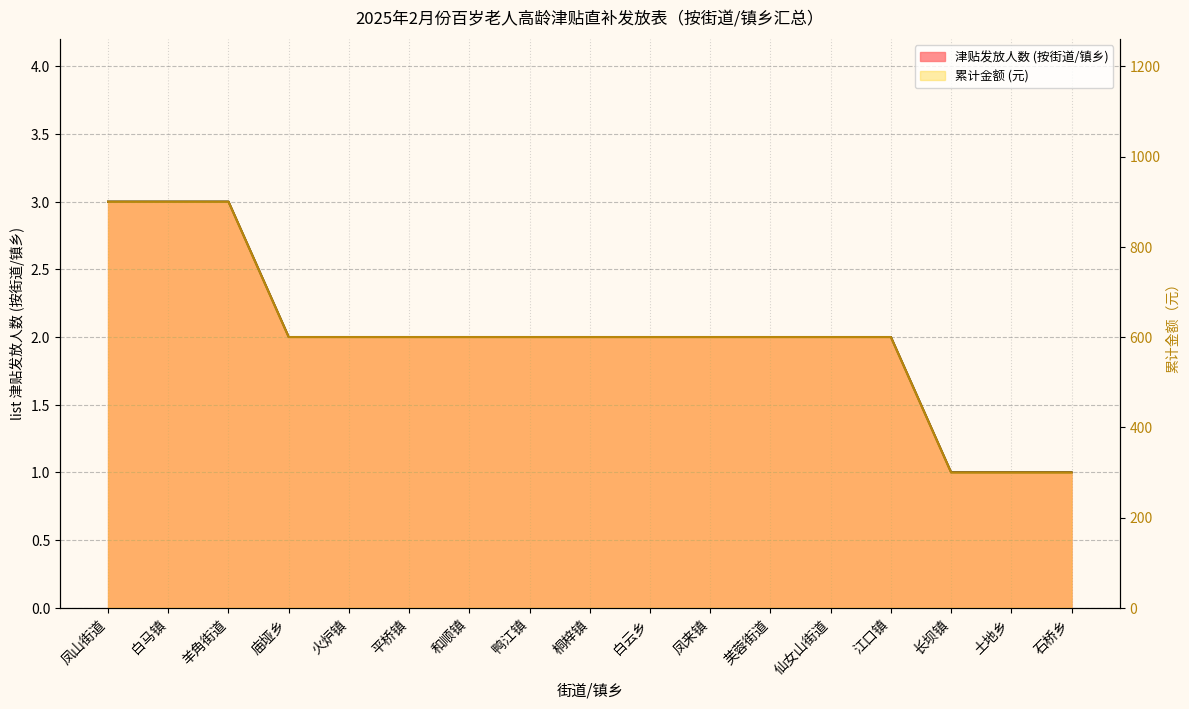

Between 桐梓镇 and 白云乡, which series saw the biggest shift?

津贴发放人数 (按街道/镇乡)